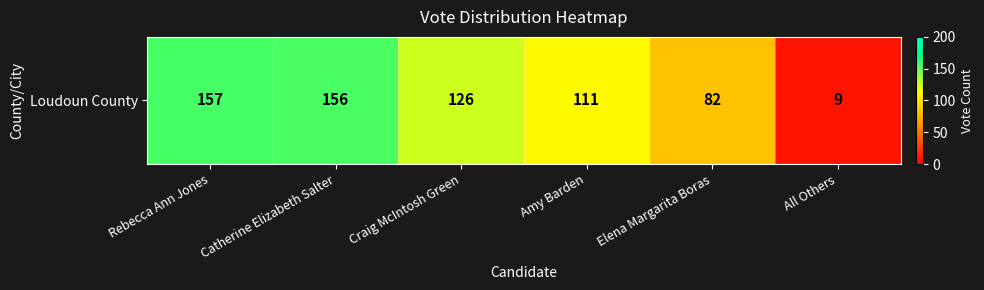

True or false: the data shows 126 at Craig McIntosh Green.

True